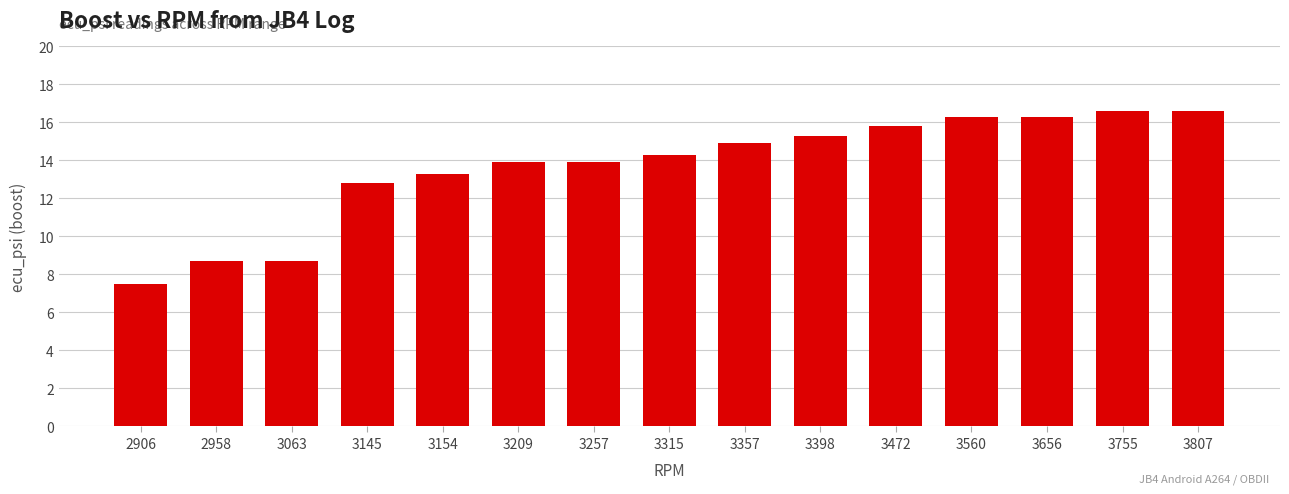

How many bars are there in total?

15